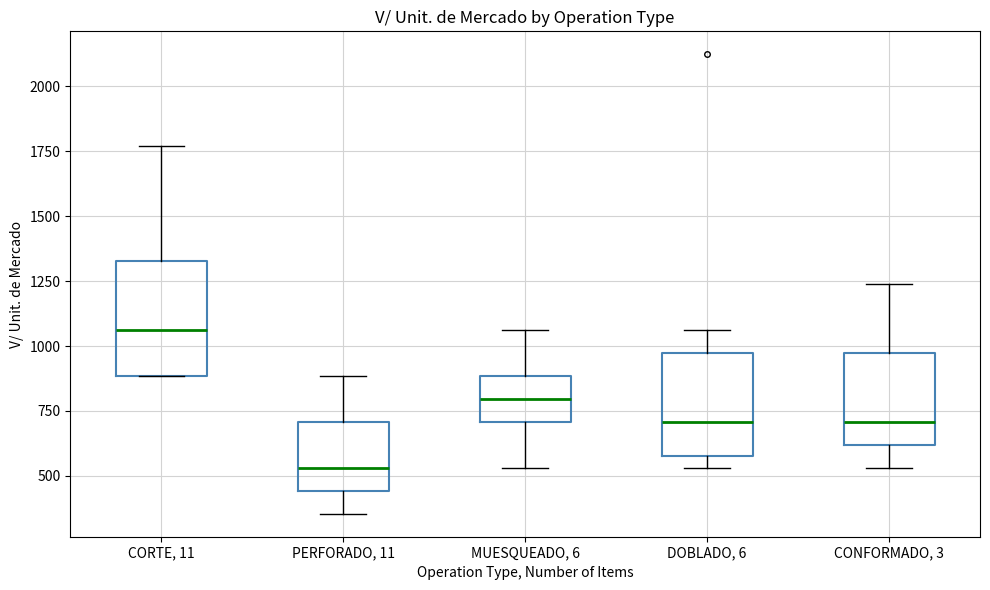

Reading left to right, read every box against the y-axis: the position of its median line, the range the box covers, and the ends of its whiskers. The values are not printed on the chart, so give them approximately, as read against the axis.

CORTE, 11: median 1050, box 900 to 1350, whiskers 900 to 1750
PERFORADO, 11: median 550, box 450 to 700, whiskers 350 to 900
MUESQUEADO, 6: median 800, box 700 to 900, whiskers 550 to 1050
DOBLADO, 6: median 700, box 600 to 950, whiskers 550 to 1050
CONFORMADO, 3: median 700, box 600 to 950, whiskers 550 to 1250